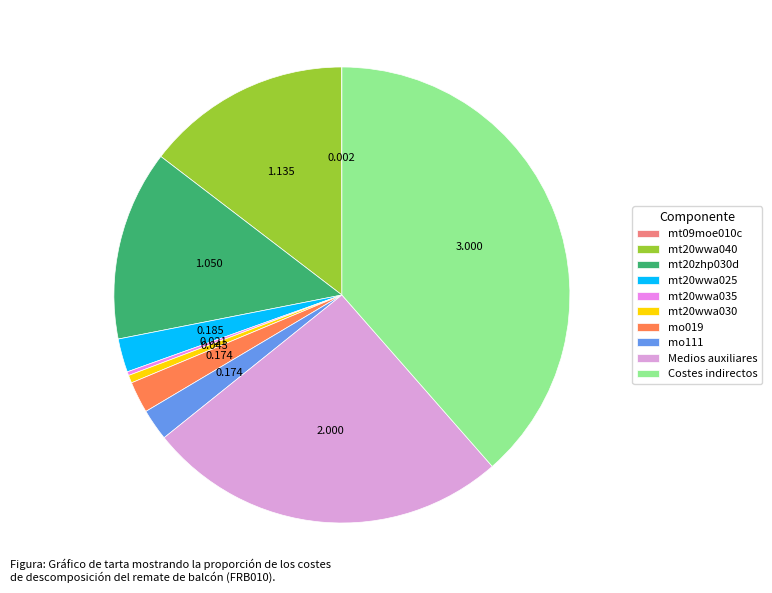

Does mt20wwa040 represent more than half of the total?

No